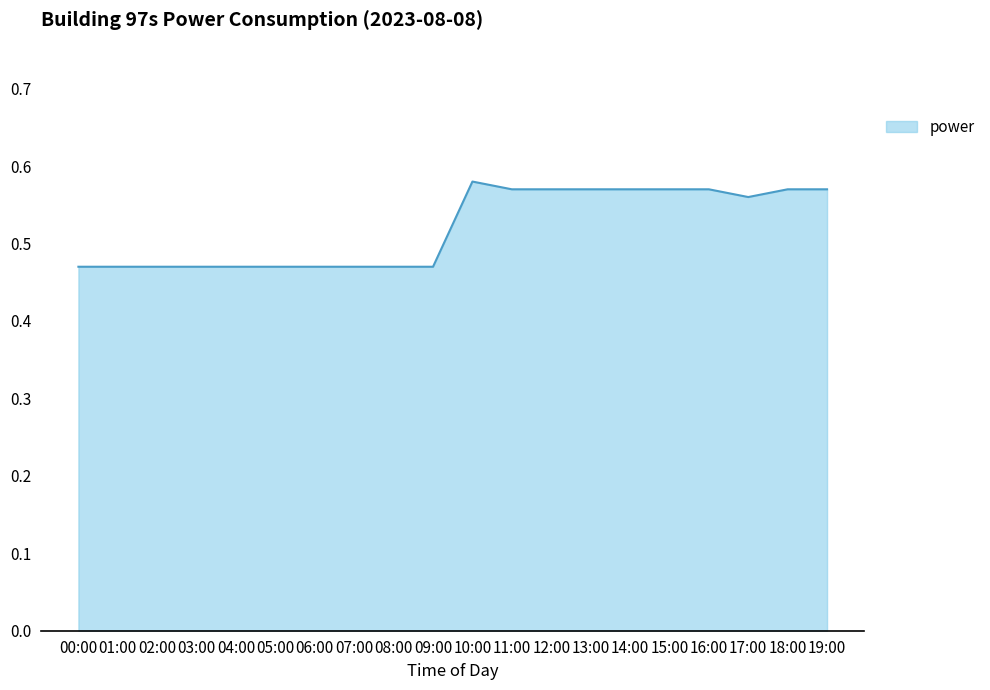

The value at 09:00 is 0.3. True or false?

False